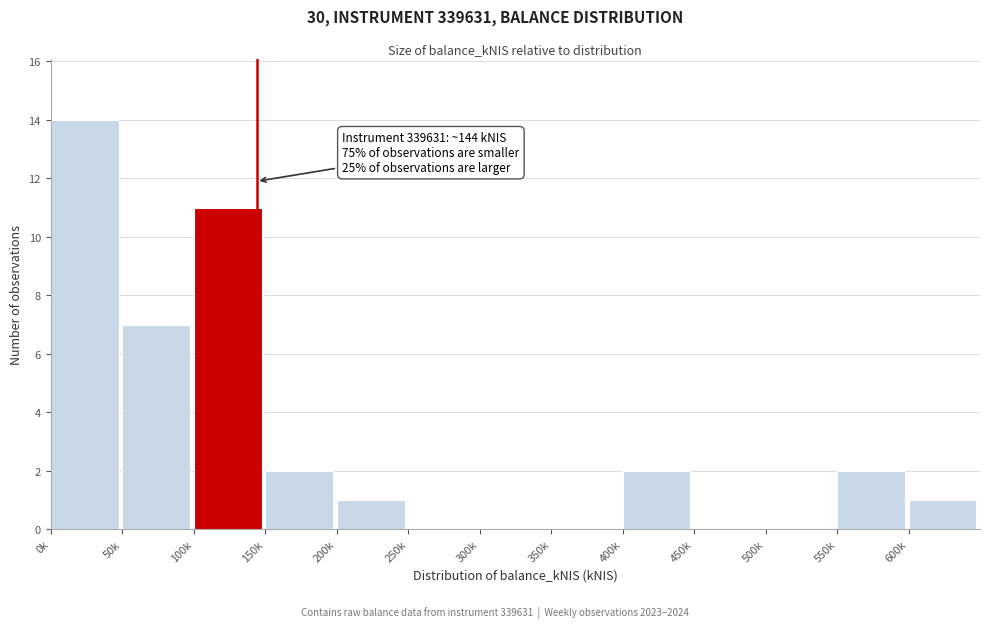

Reading left to right, extract all data points from this chart.

0k=14	50k=7	100k=11	150k=2	200k=1	250k=0	300k=0	350k=0	400k=2	450k=0	500k=0	550k=2	600k=1